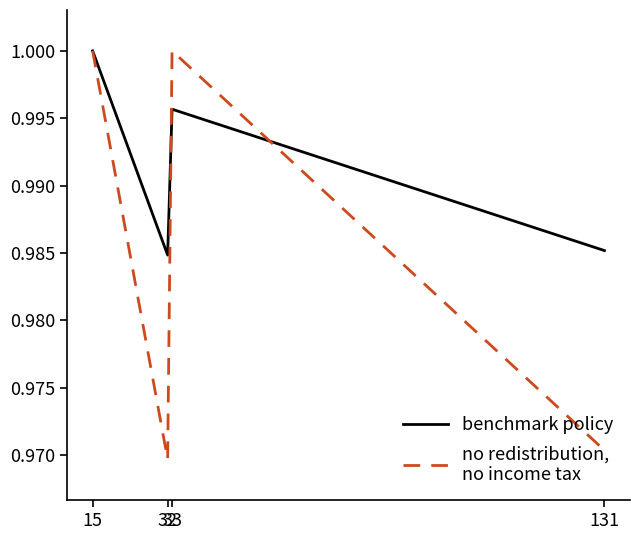

How many series are shown in this chart?

2